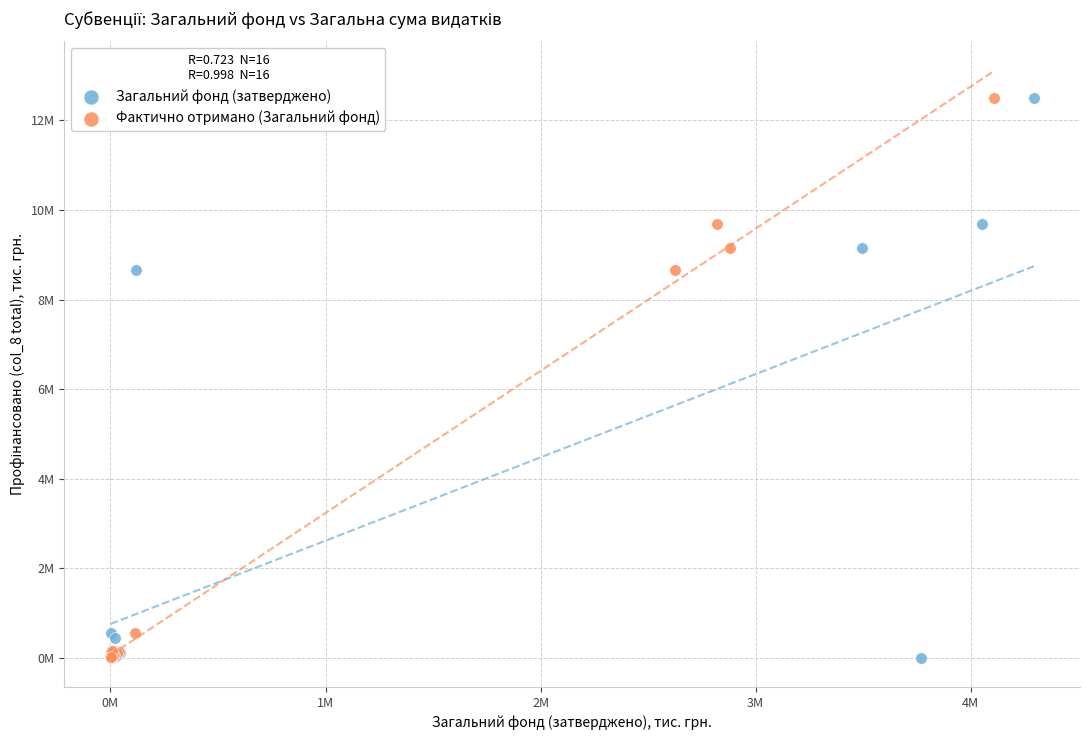

What are all the series names shown in the legend?

Загальний фонд (затверджено), Фактично отримано (Загальний фонд)